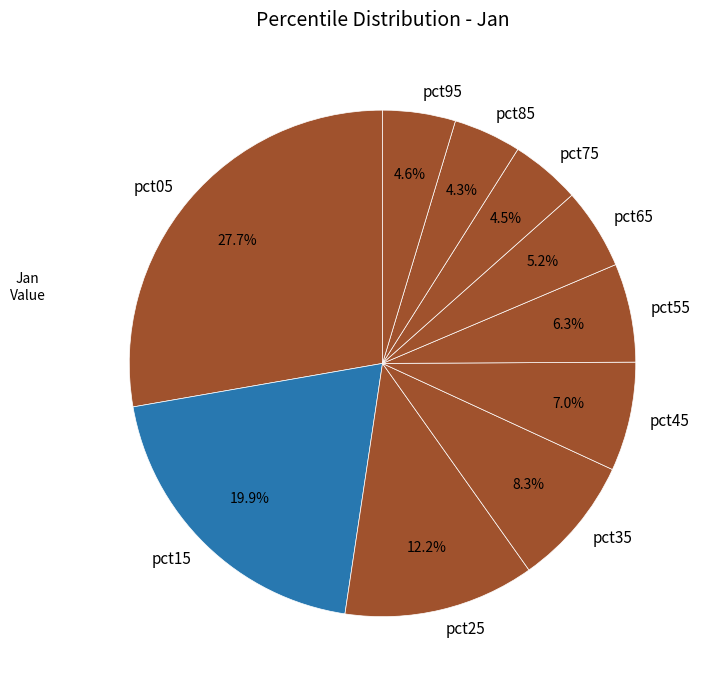

To the nearest percent, what is the difference between the pct45 and pct65 slice percentages?

2%